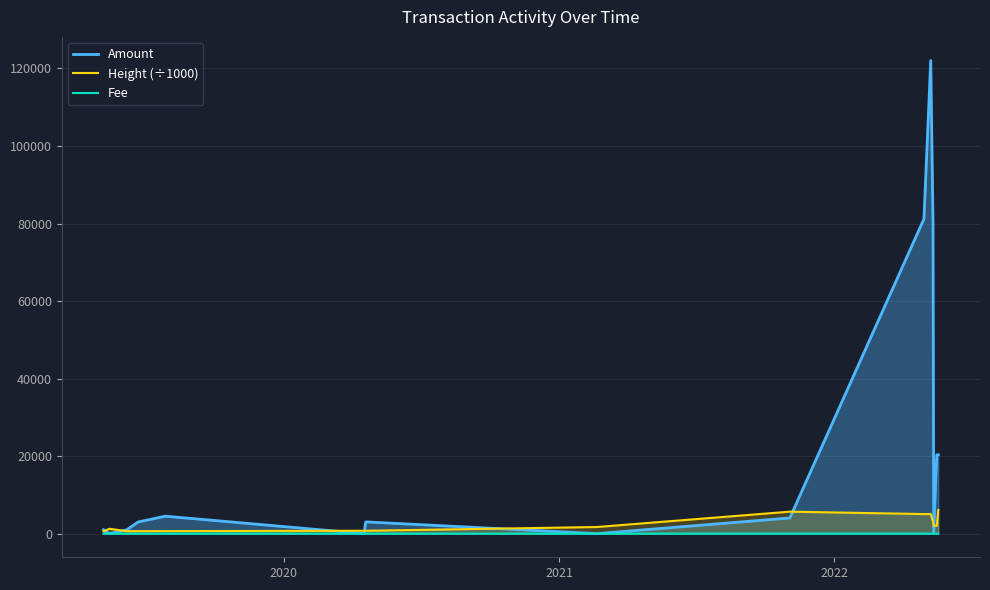

Does the chart have visible grid lines?

Yes